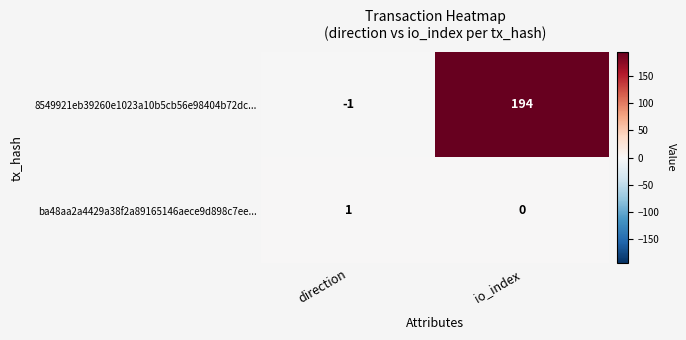

What is the maximum value shown in the chart?

194